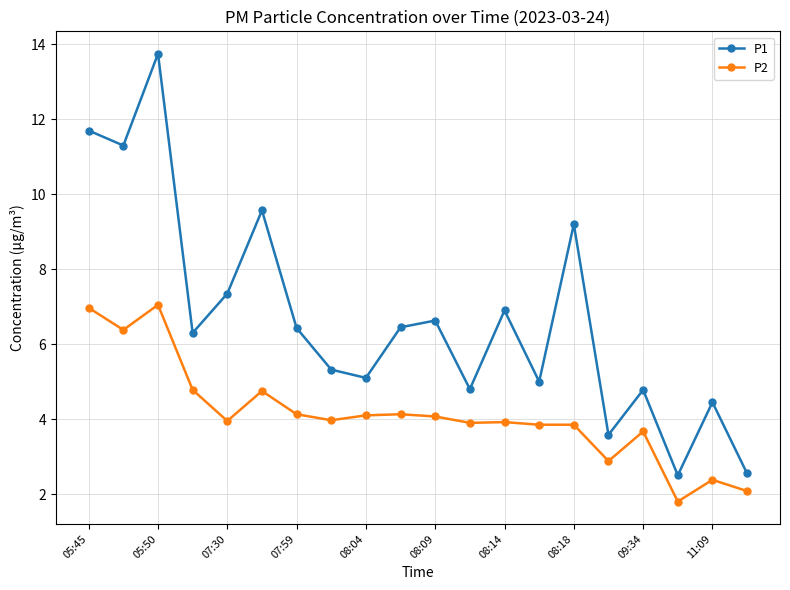

Which series has the largest range (max minus min)?

P1